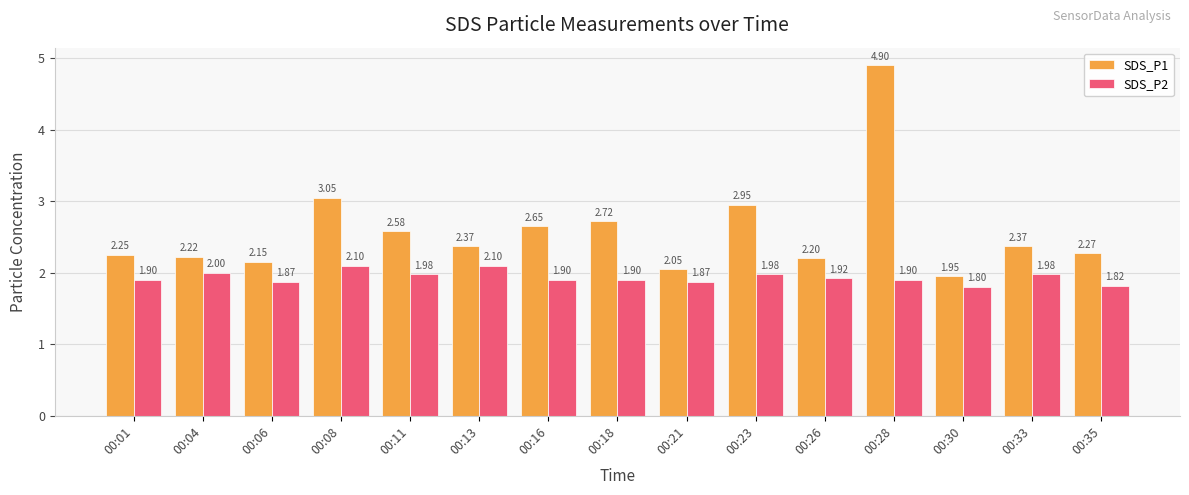

What is the difference between the maximum and minimum values in the SDS_P2 series?

0.3